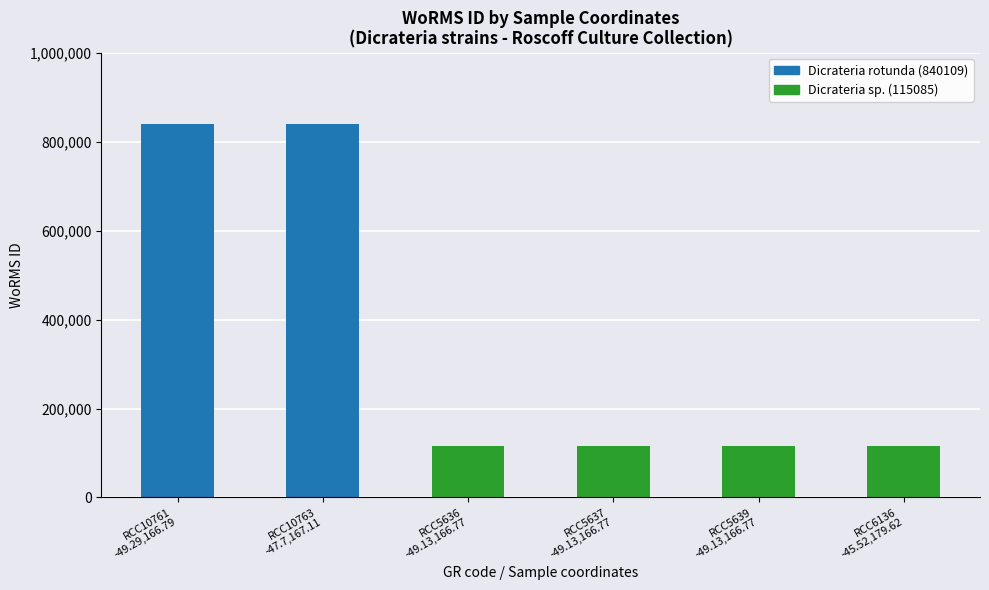

Reading right to left, extract all data points from this chart.

115085	115085	115085	115085	840109	840109